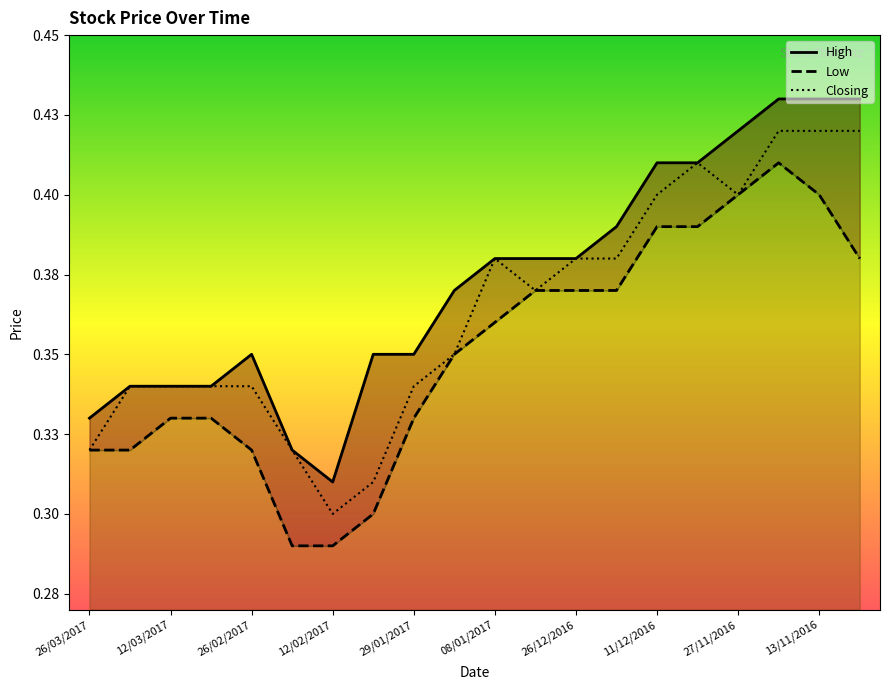

What is the difference between the maximum and minimum values in the High series?

0.1